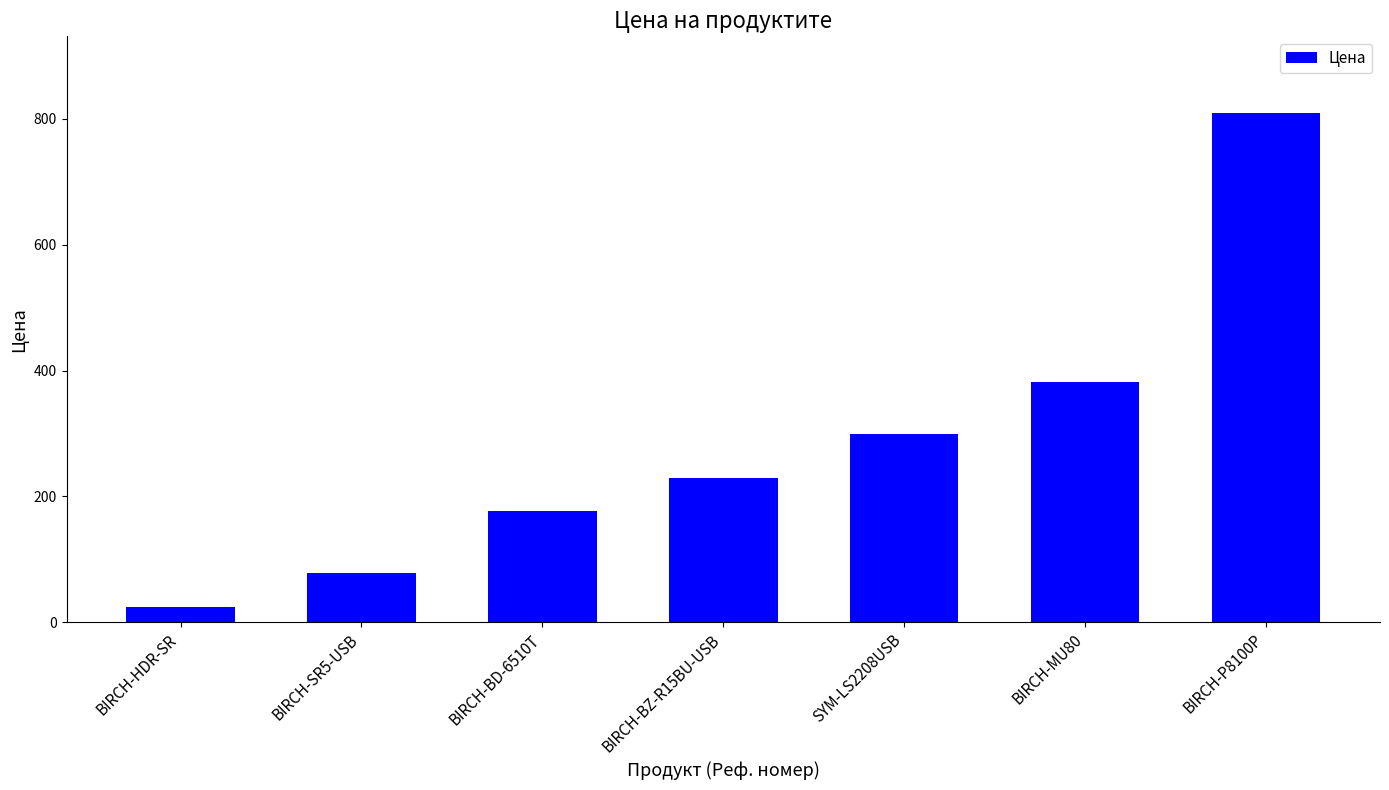

List the labels in order of value, smallest first.

BIRCH-HDR-SR, BIRCH-SR5-USB, BIRCH-BD-6510T, BIRCH-BZ-R15BU-USB, SYM-LS2208USB, BIRCH-MU80, BIRCH-P8100P